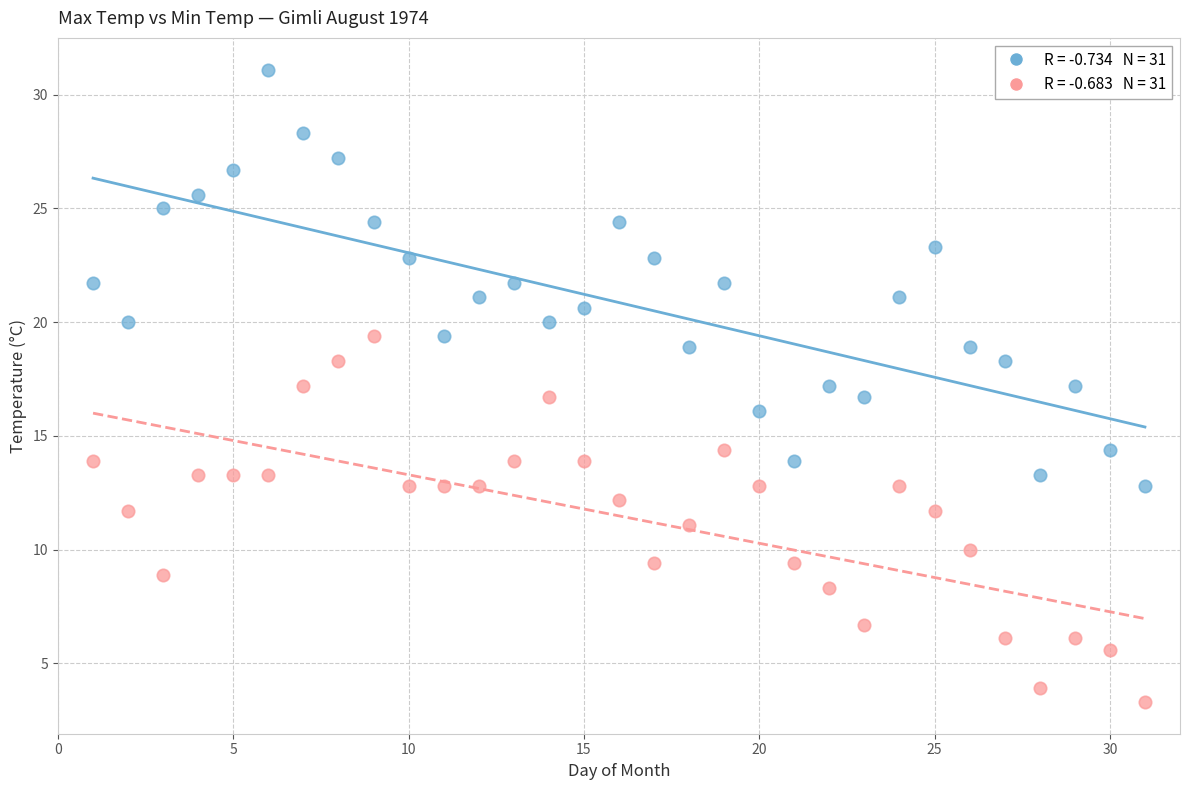

Across all data points, what is the range of Y values (max minus min)?

27.8